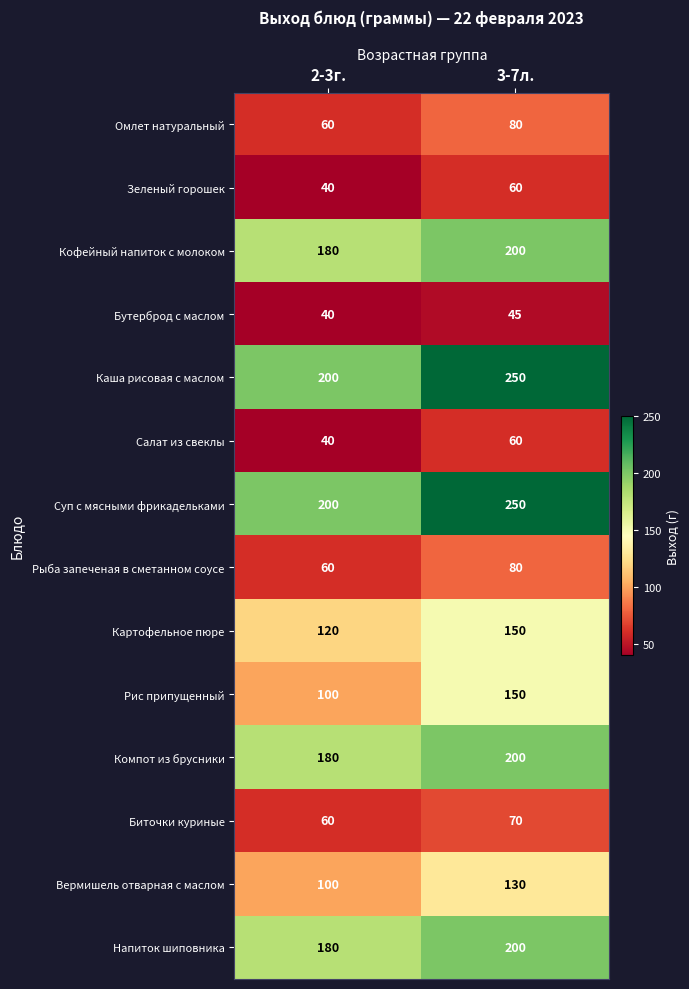

What is the sum of all Омлет натуральный values?

140